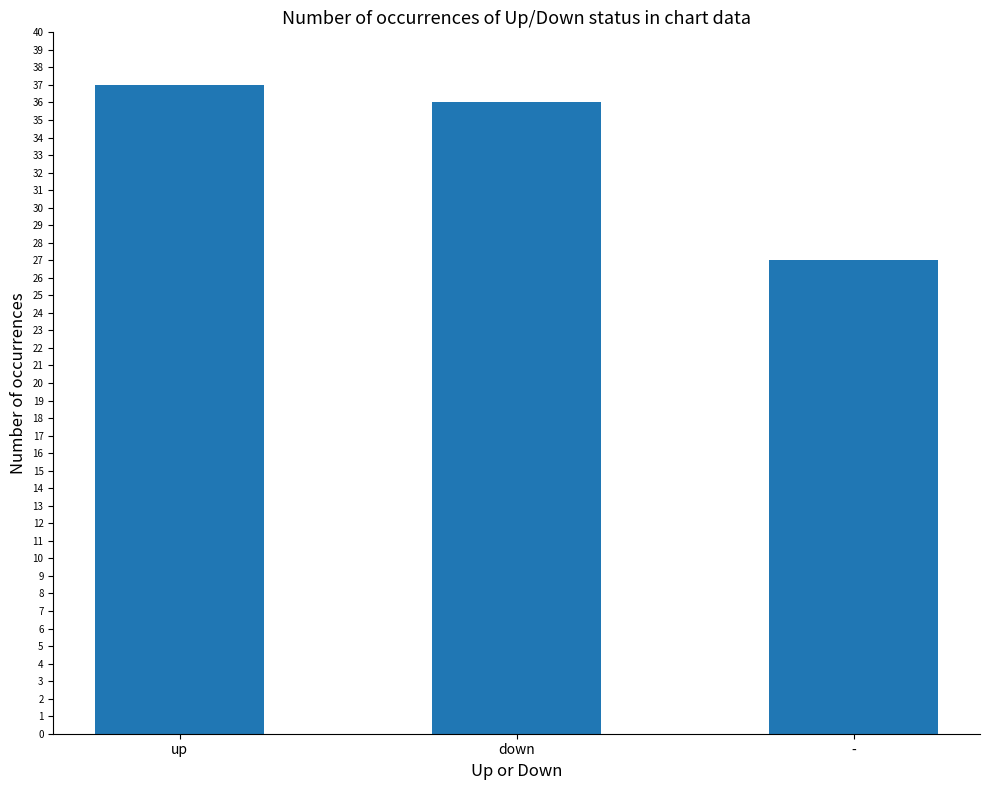

Is it true that the value at up is 28?

False